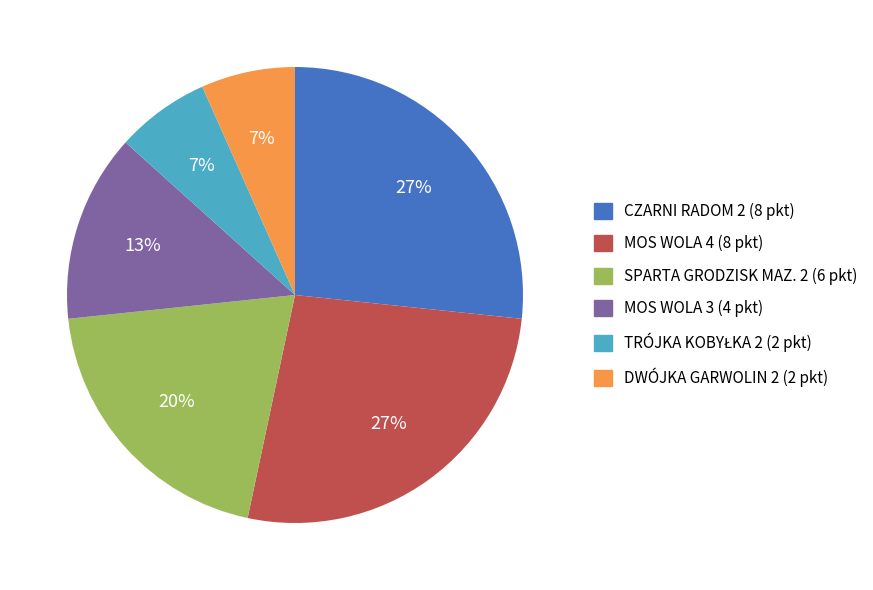

How many slices are in this pie chart?

6